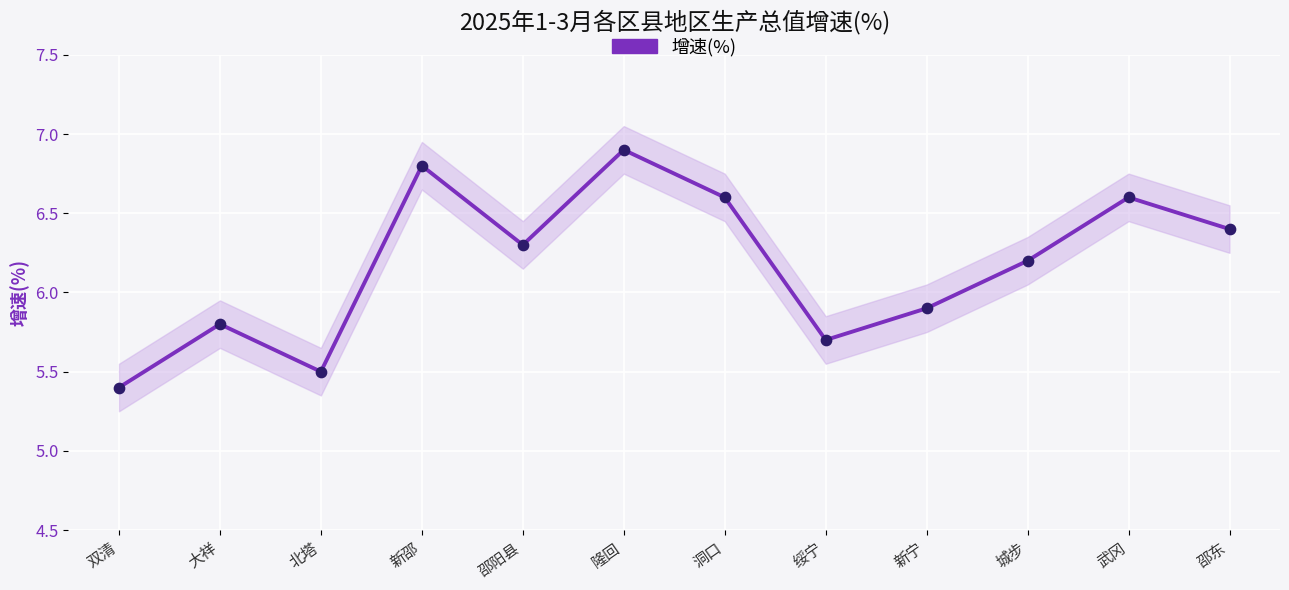

Which has a higher value, 城步 or 大祥?

城步